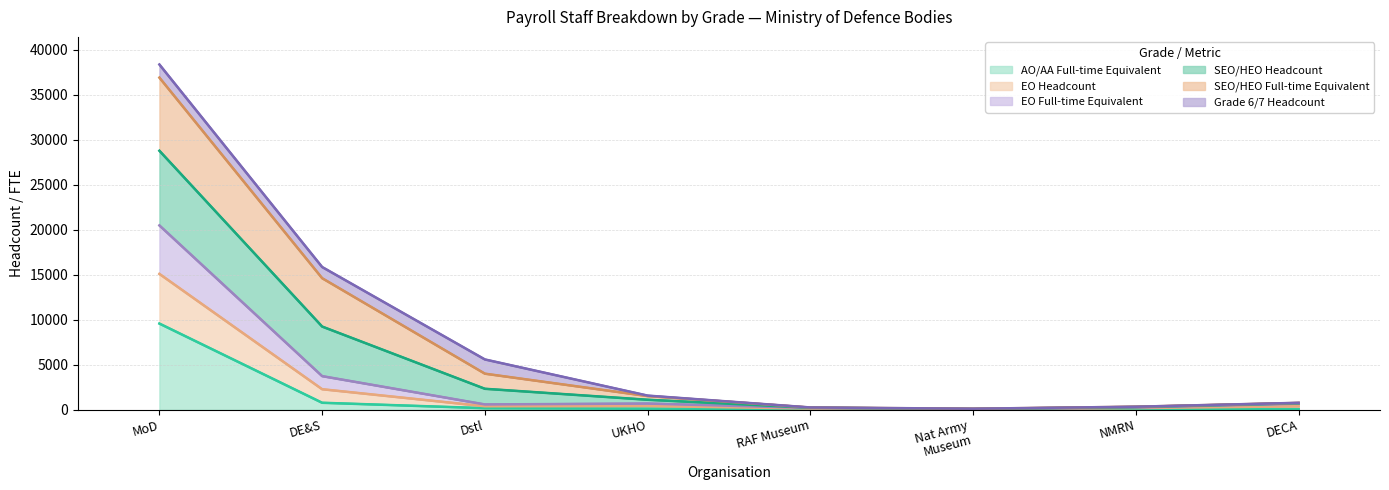

At which label does AO/AA Full-time Equivalent reach its peak?

MoD